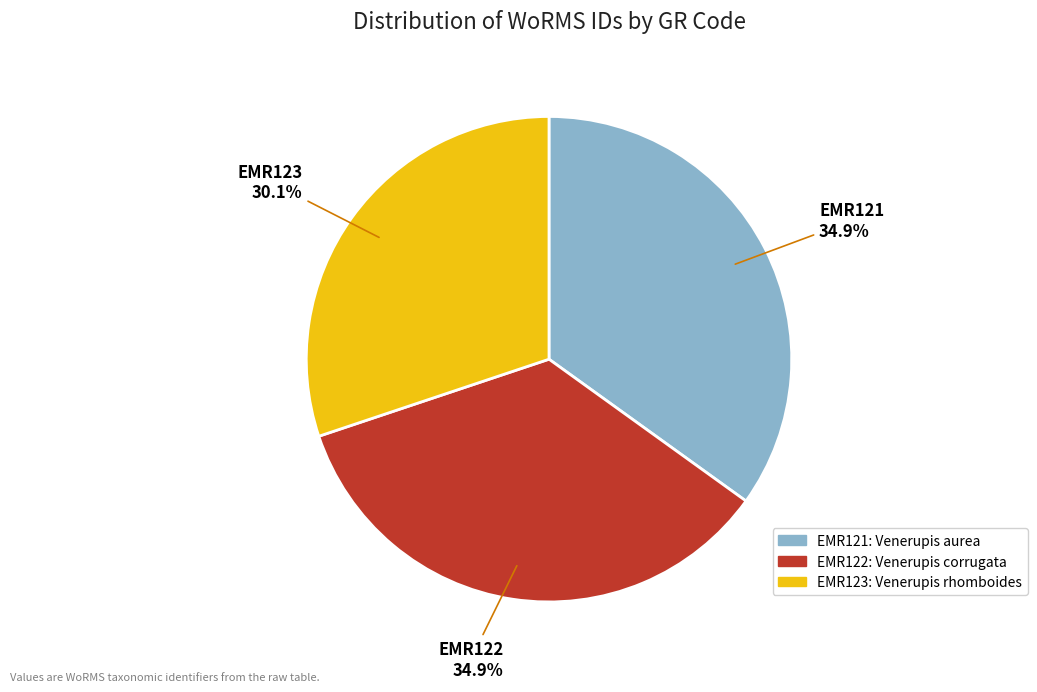

How many segments does this pie chart have?

3